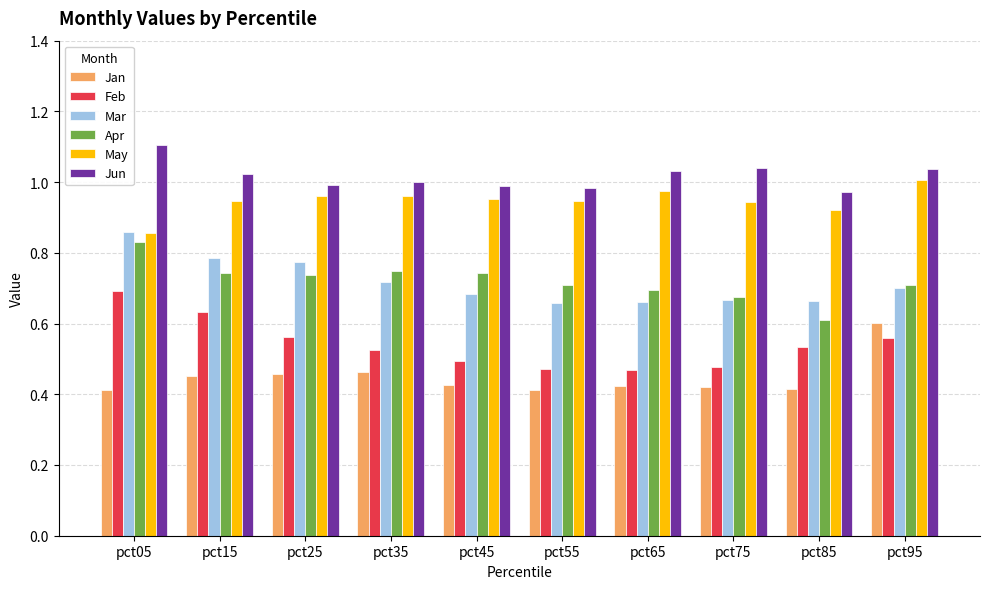

True or false: Jun has a value of 1.0 at pct15.

True